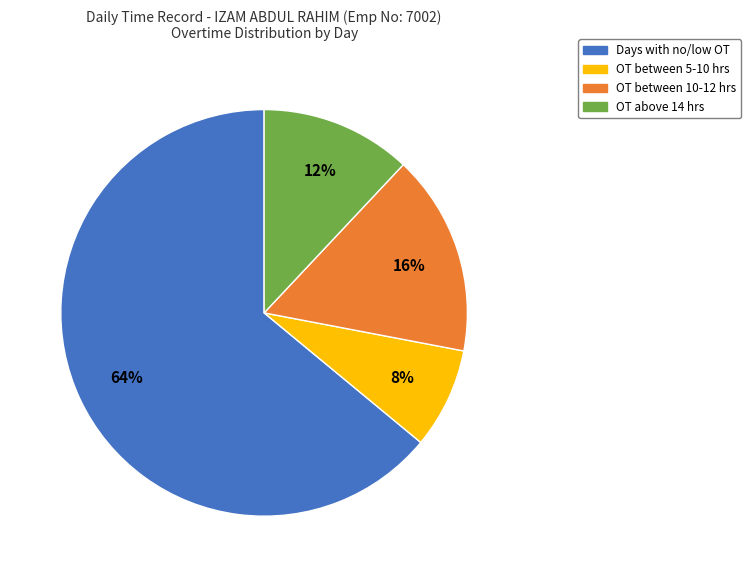

To the nearest percent, what is the difference between the largest and smallest slice percentages?

56%